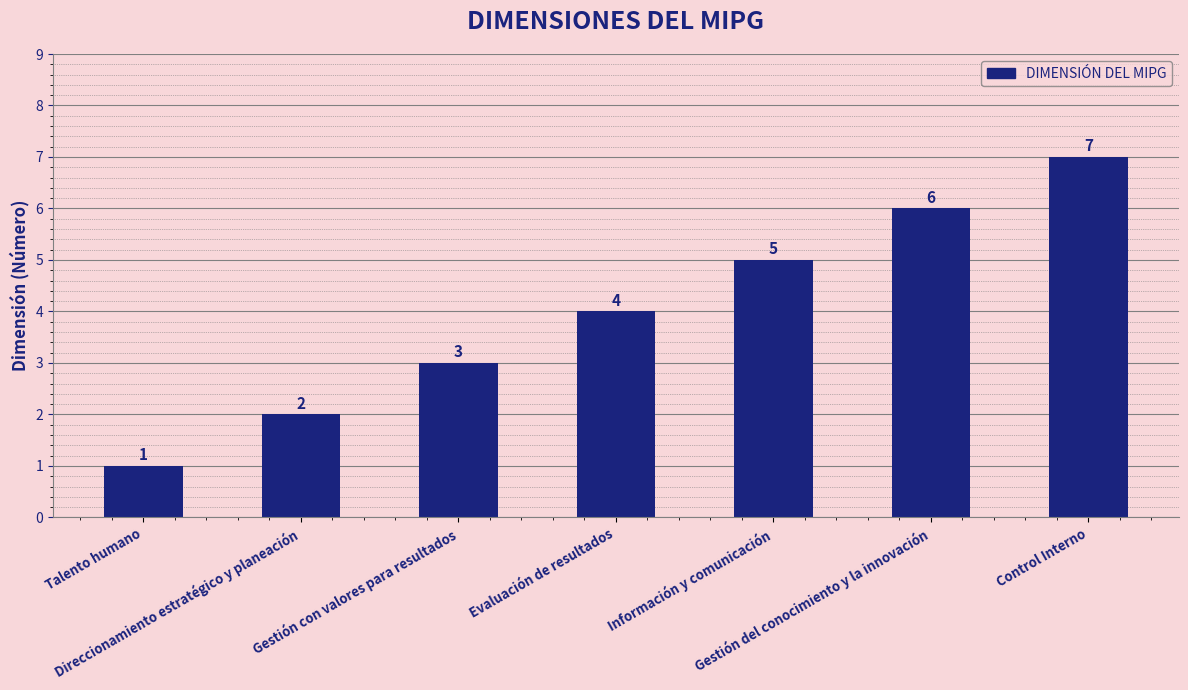

What value does the data have at Control Interno?

7